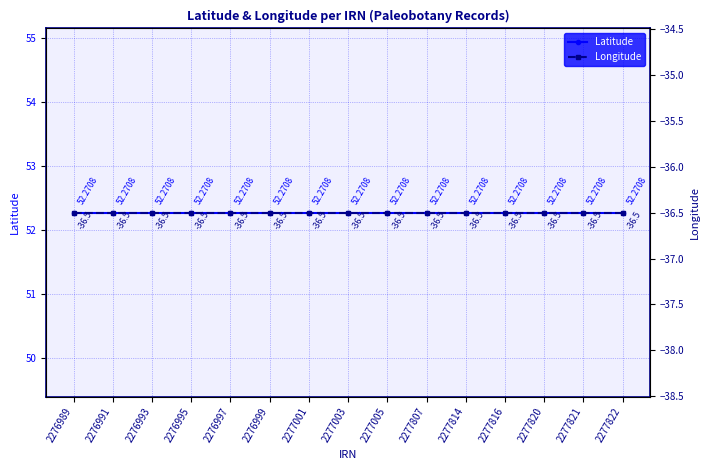

The Latitude series shows 52.3 at 2277816. True or false?

True